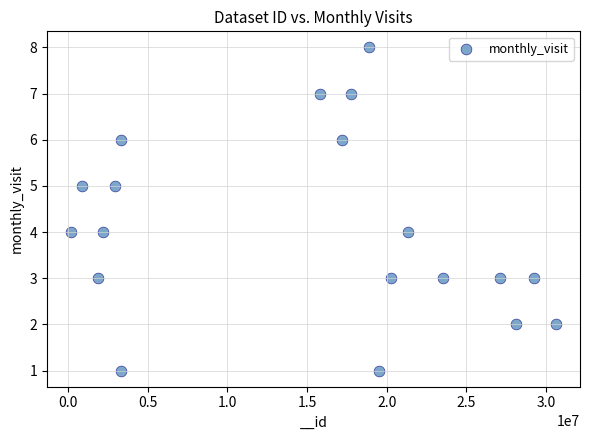

What is the range of X values (max minus min)?

30424814